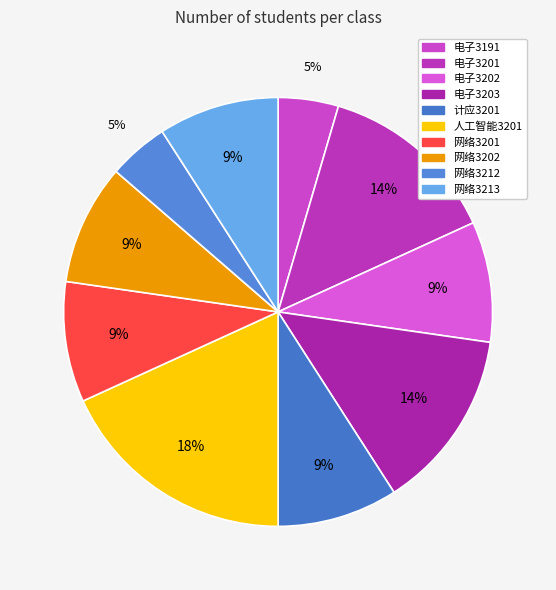

Does any single category account for the majority?

No